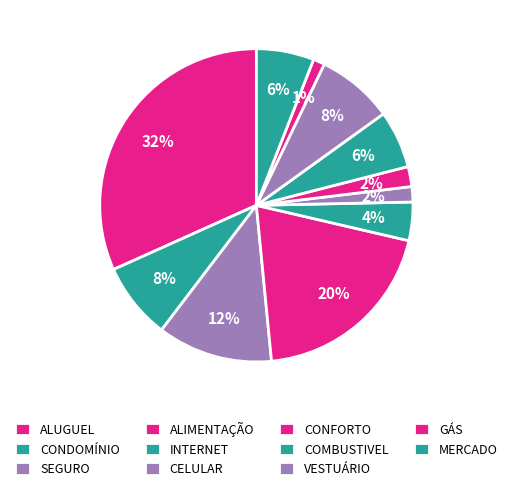

Count the number of slices in the pie.

11